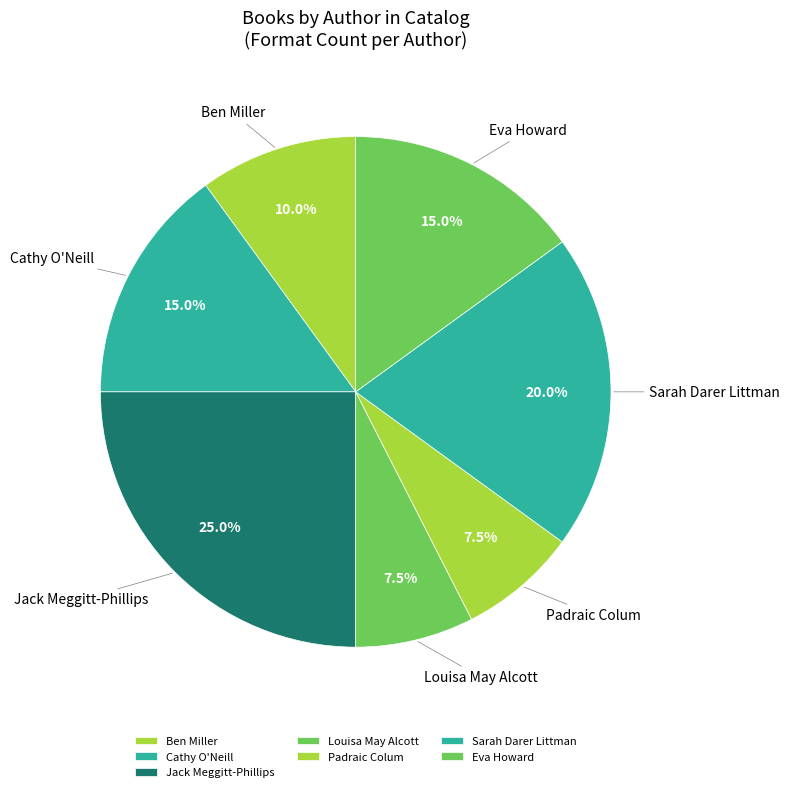

How many slices are in this pie chart?

7